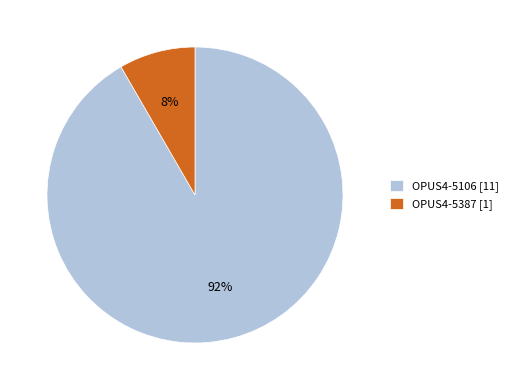

Combined, do OPUS4-5106 [11] and OPUS4-5387 [1] account for over 50%?

Yes